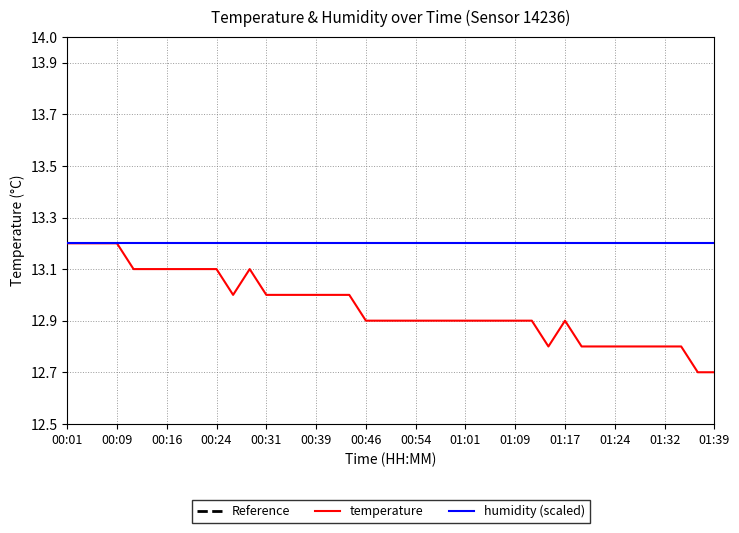

What is the difference between the values at 00:01 and 01:19?

0.4